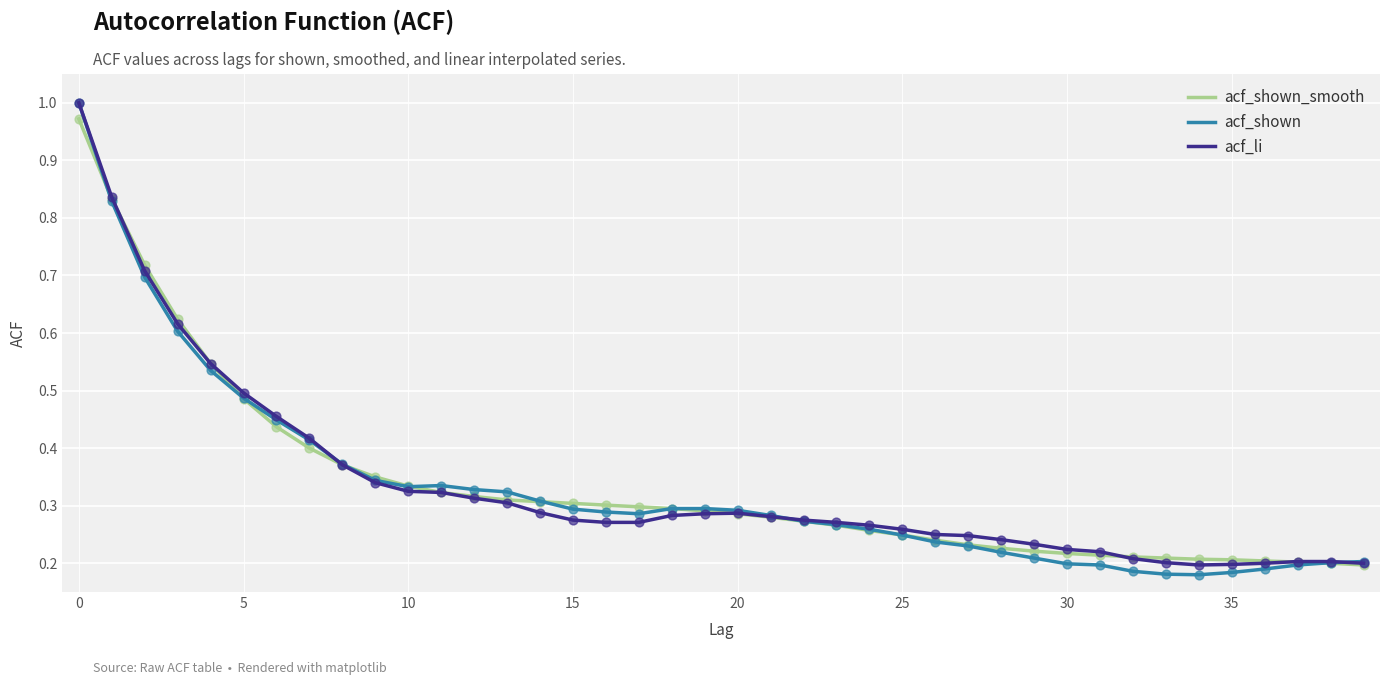

Which series has the widest spread of values?

acf_shown